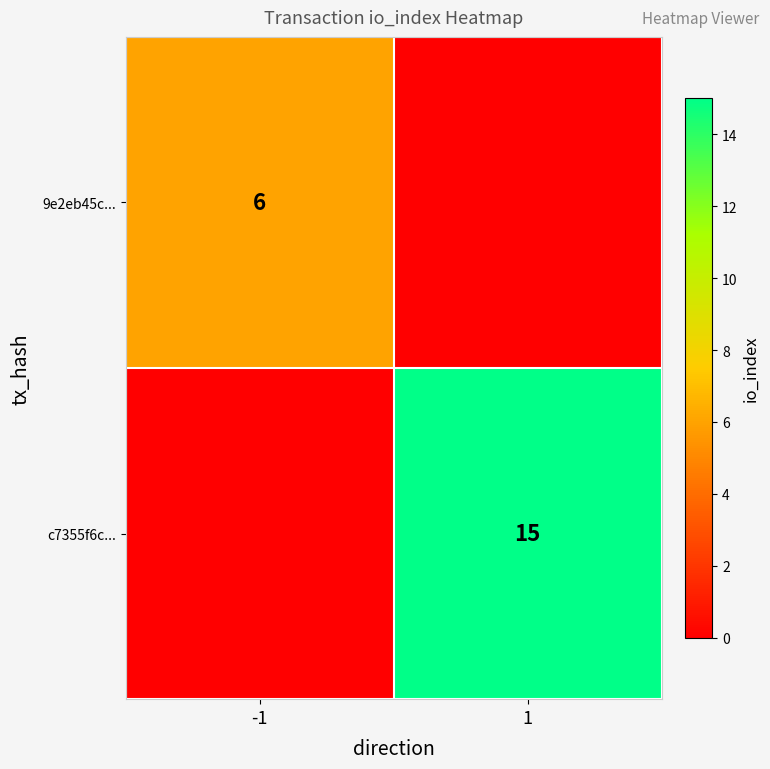

The c7355f6c... series shows 15 at 1. True or false?

True